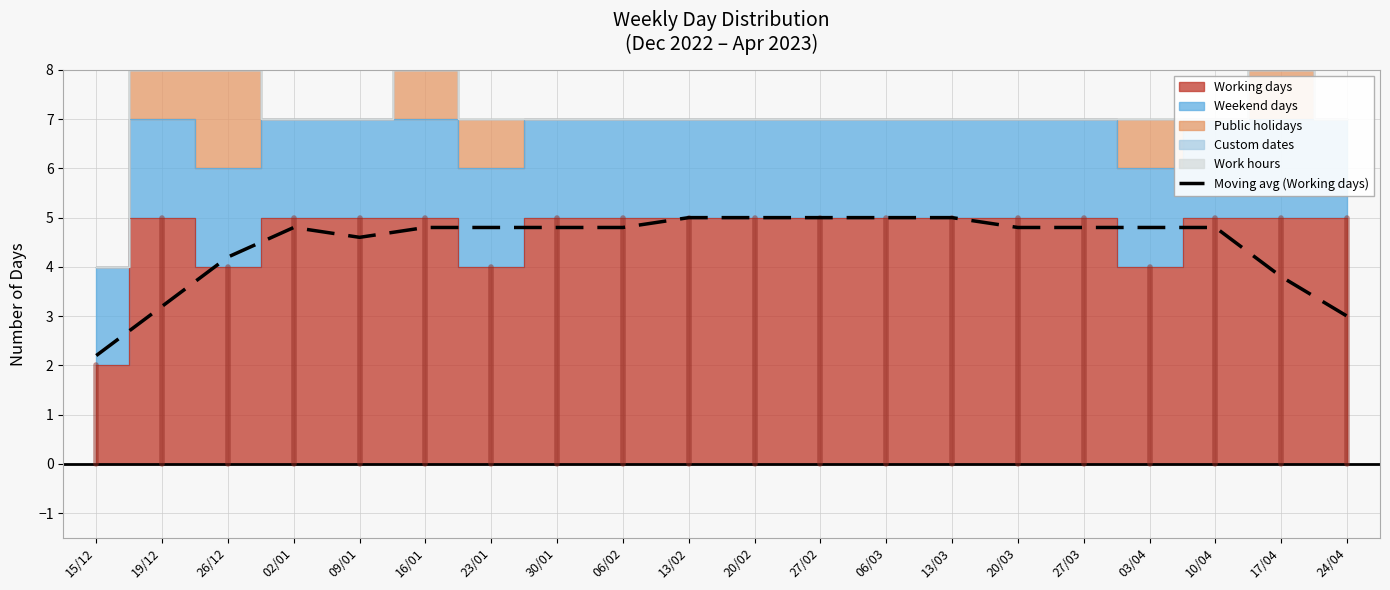

Does the chart have visible grid lines?

Yes